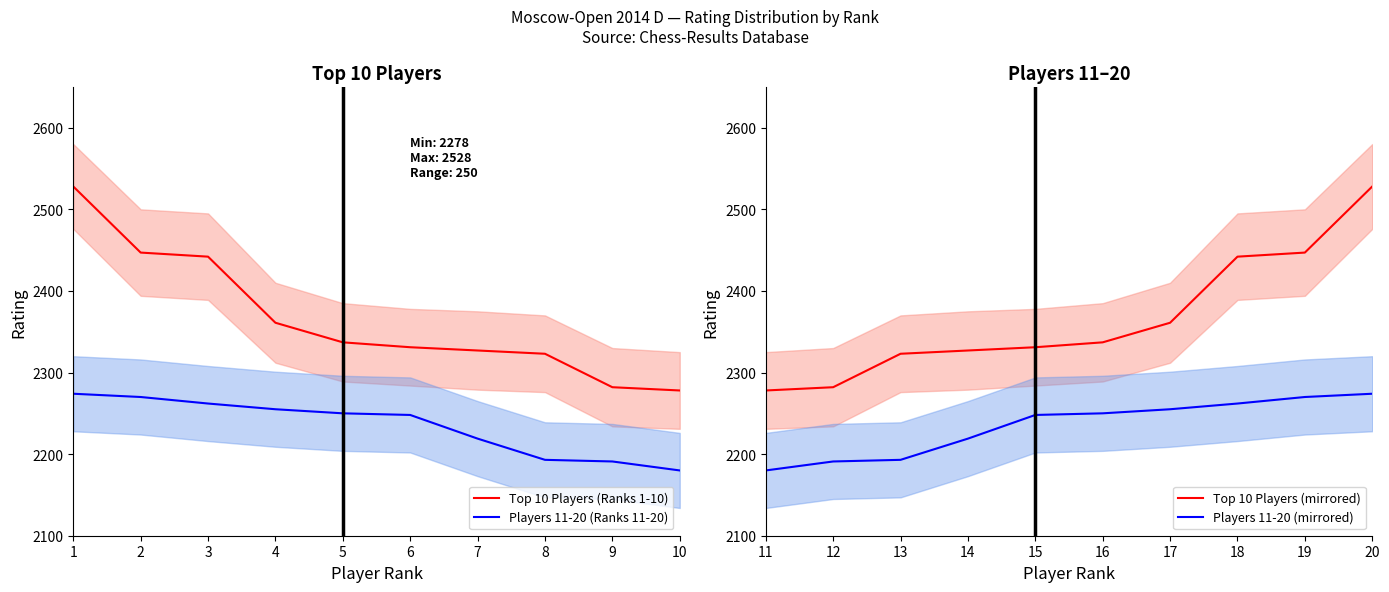

True or false: Players 11-20 (Ranks 11-20) has a value of 876 at 4.

False